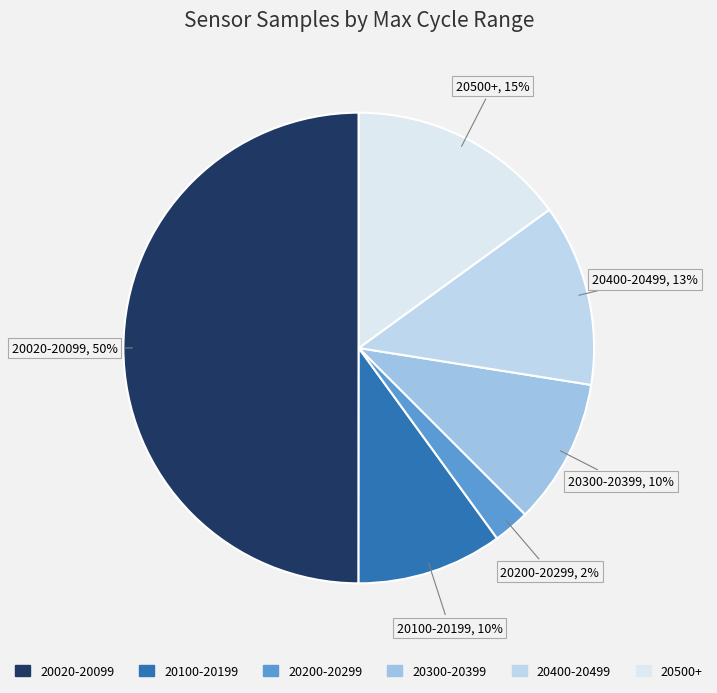

How many segments does this pie chart have?

6